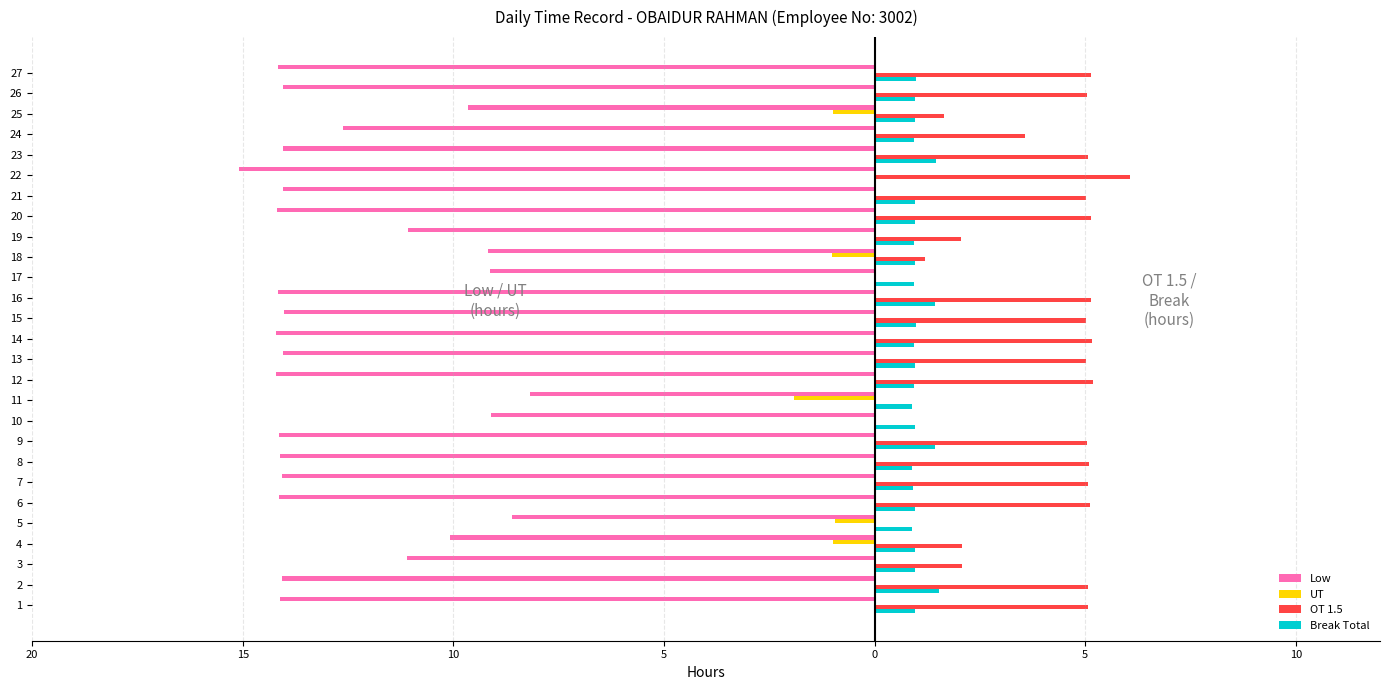

True or false: UT has a value of 0.9 at 16.

False